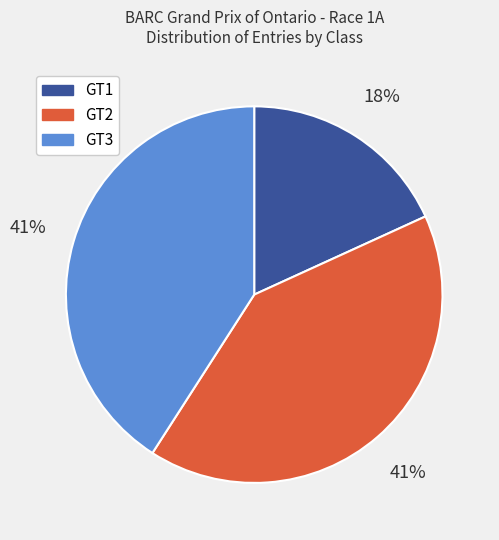

Do GT1 and GT2 together represent more than half of the pie?

Yes